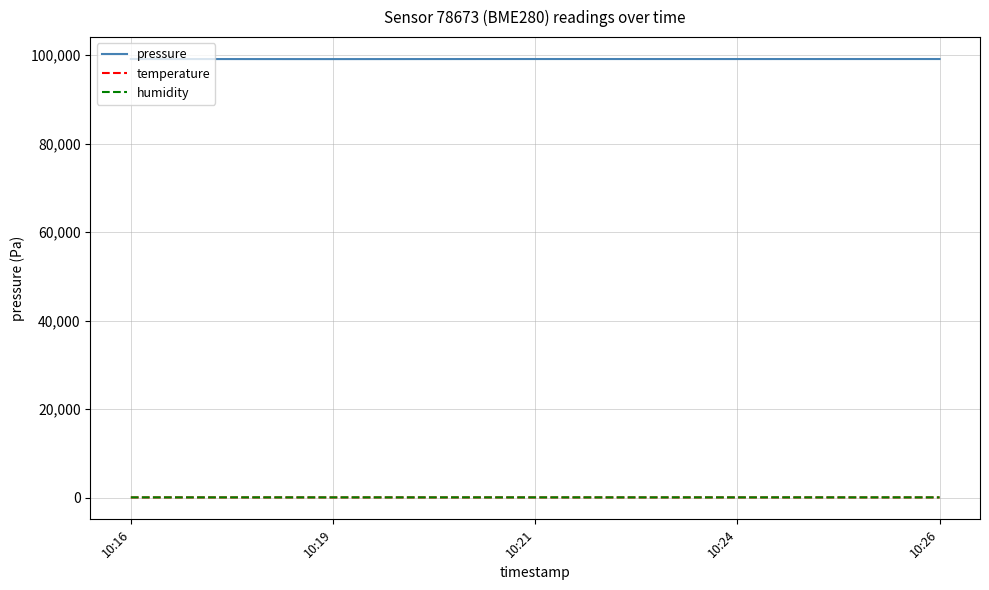

True or false: pressure and temperature cross at least once.

False